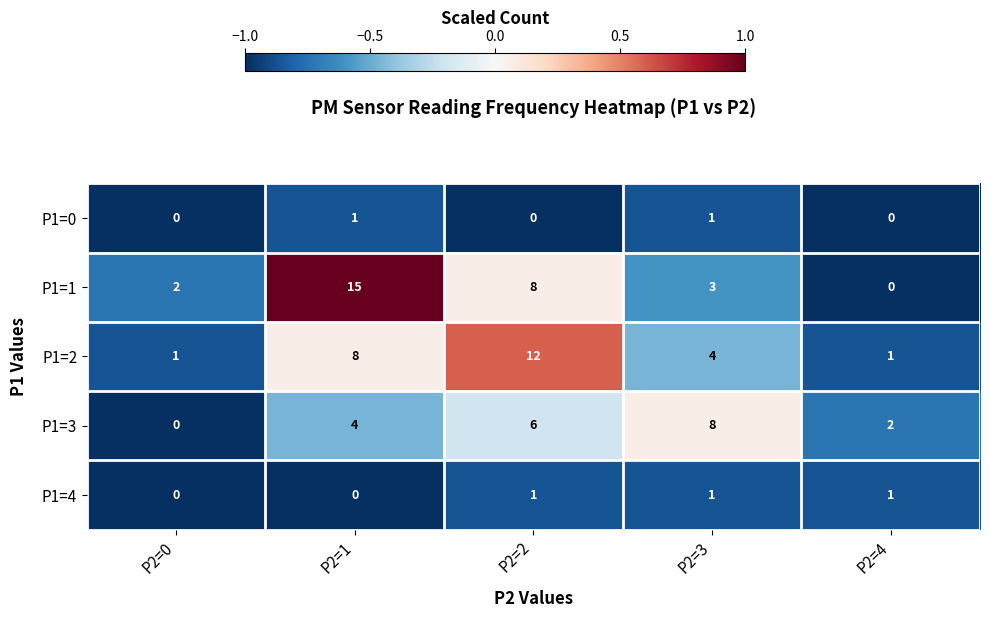

Reading left to right, what are all the values shown in this chart?

P1=0: 0	1	0	1	0
P1=1: 2	15	8	3	0
P1=2: 1	8	12	4	1
P1=3: 0	4	6	8	2
P1=4: 0	0	1	1	1